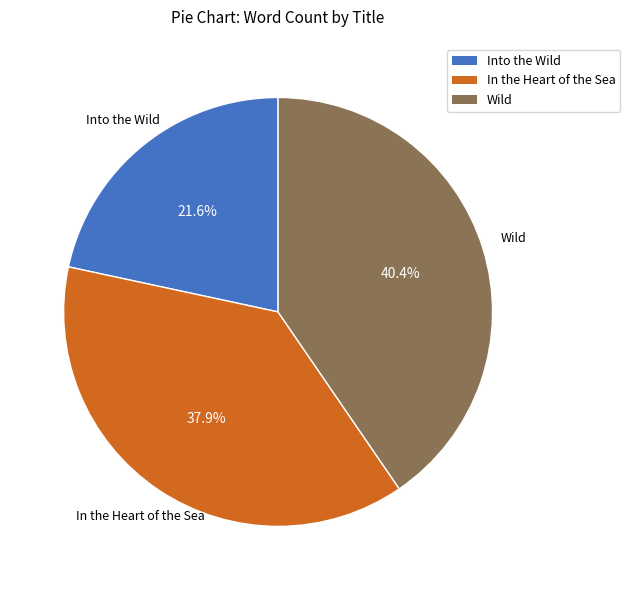

Do Into the Wild and In the Heart of the Sea together represent more than half of the pie?

Yes